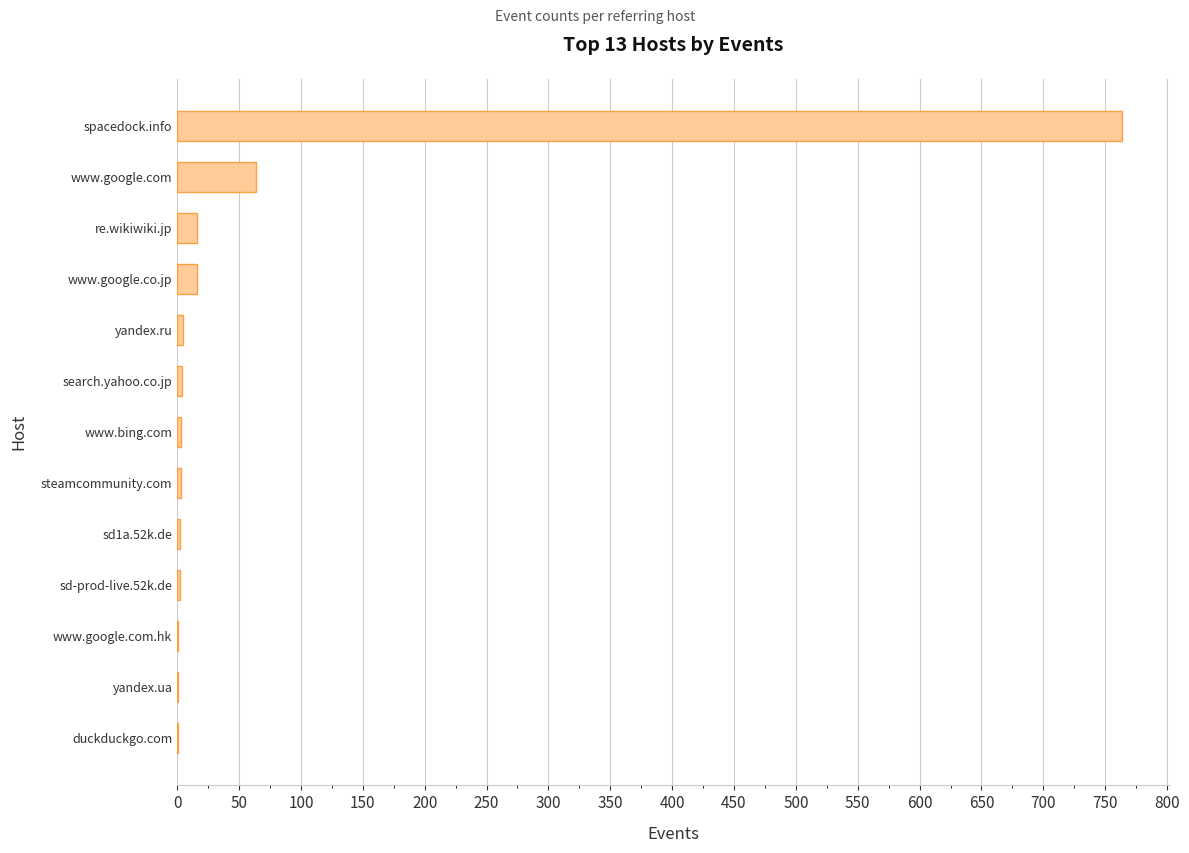

True or false: the data shows 335 at spacedock.info.

False